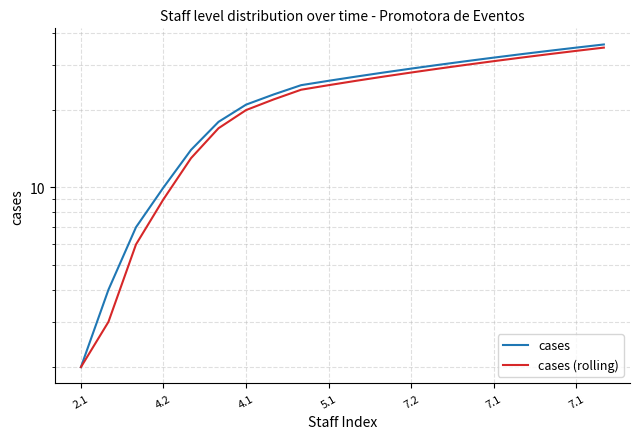

Is this an area chart (filled region under the line)?

No